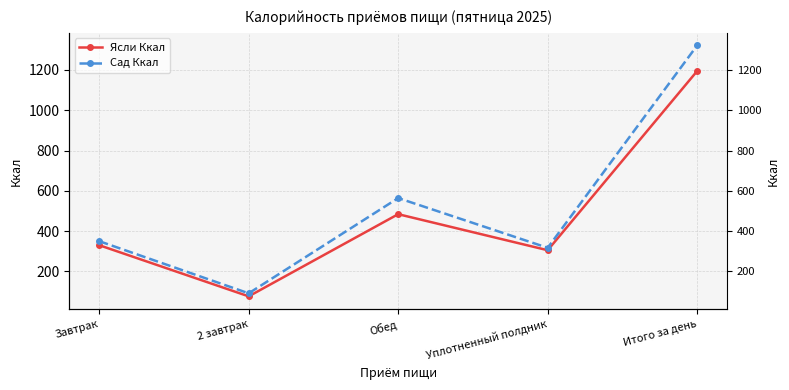

Is this an area chart (filled region under the line)?

No